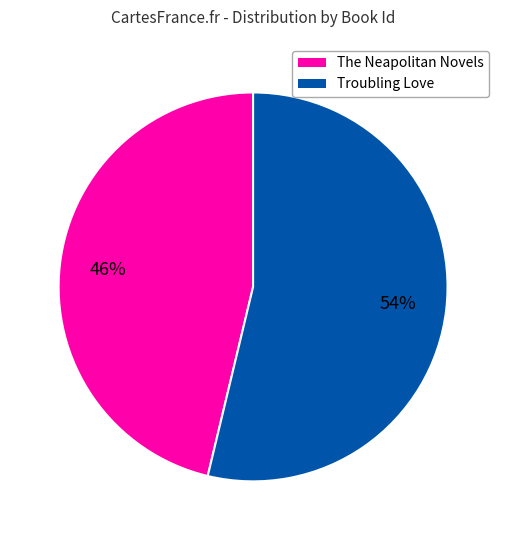

Is the sum of Troubling Love and The Neapolitan Novels greater than half?

Yes